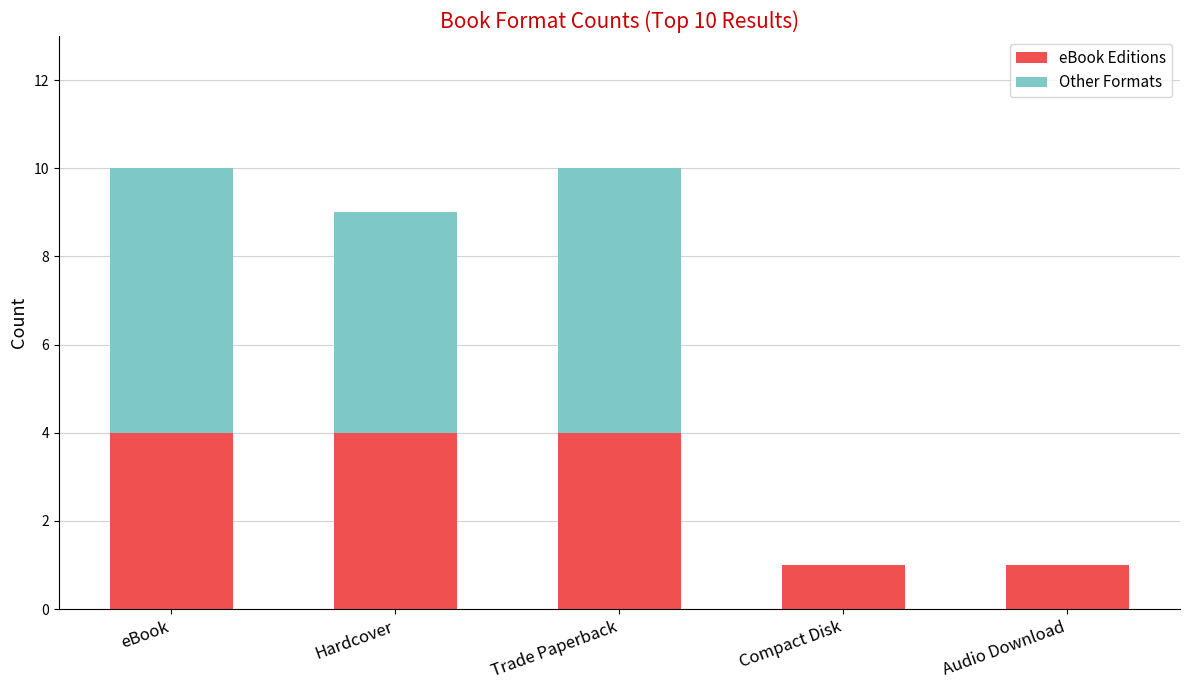

Reading left to right, transcribe the values for eBook Editions.

eBook=4	Hardcover=4	Trade Paperback=4	Compact Disk=1	Audio Download=1